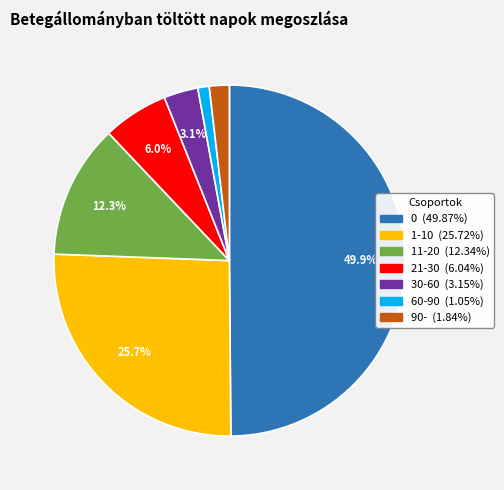

Which category has the smallest portion of the pie?

60-90